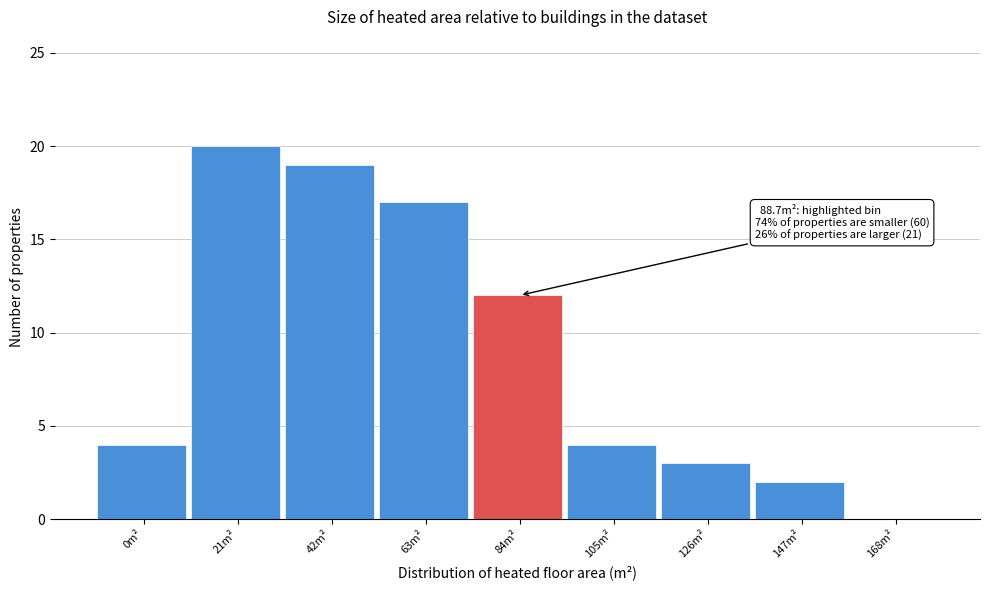

Reading left to right, transcribe all the data shown in this chart.

0m²=4	21m²=20	42m²=19	63m²=17	84m²=12	105m²=4	126m²=3	147m²=2	168m²=0